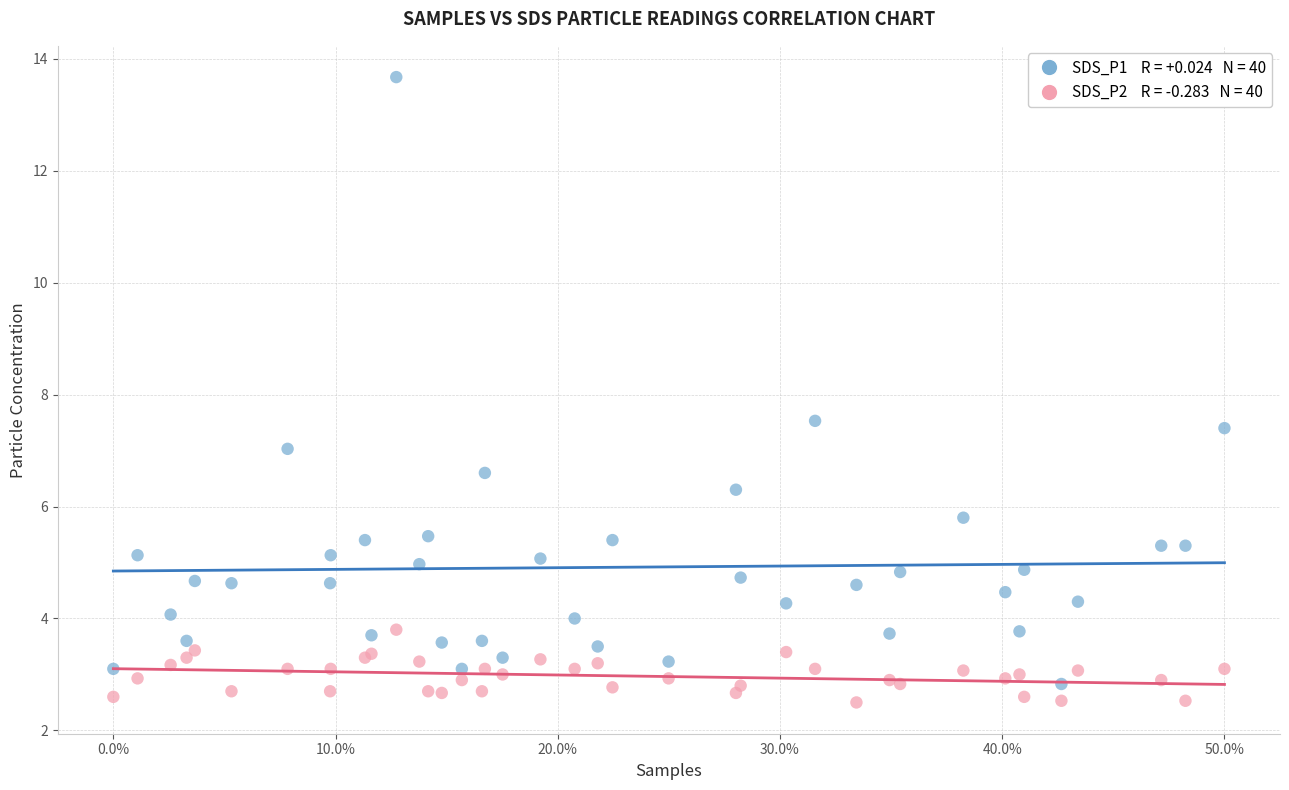

Across all series, what Y value is closest to 8?

7.5